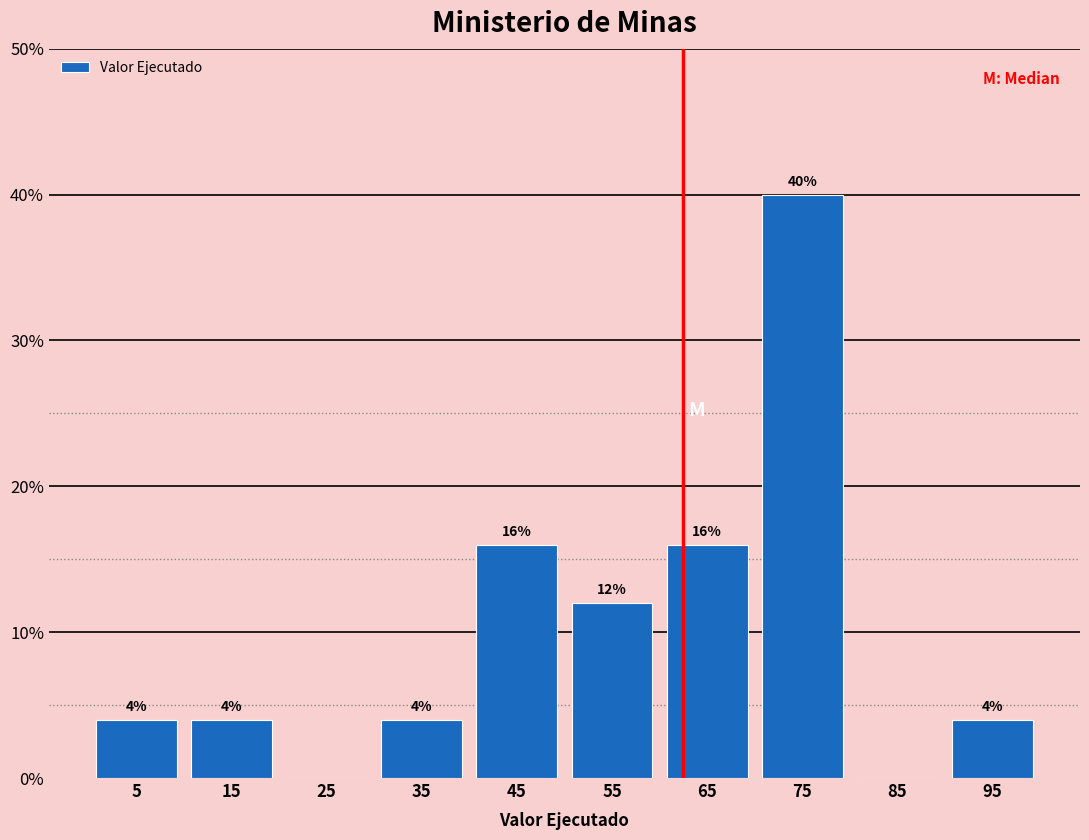

Over which range of the x-axis is the bar tallest?

70 to 80